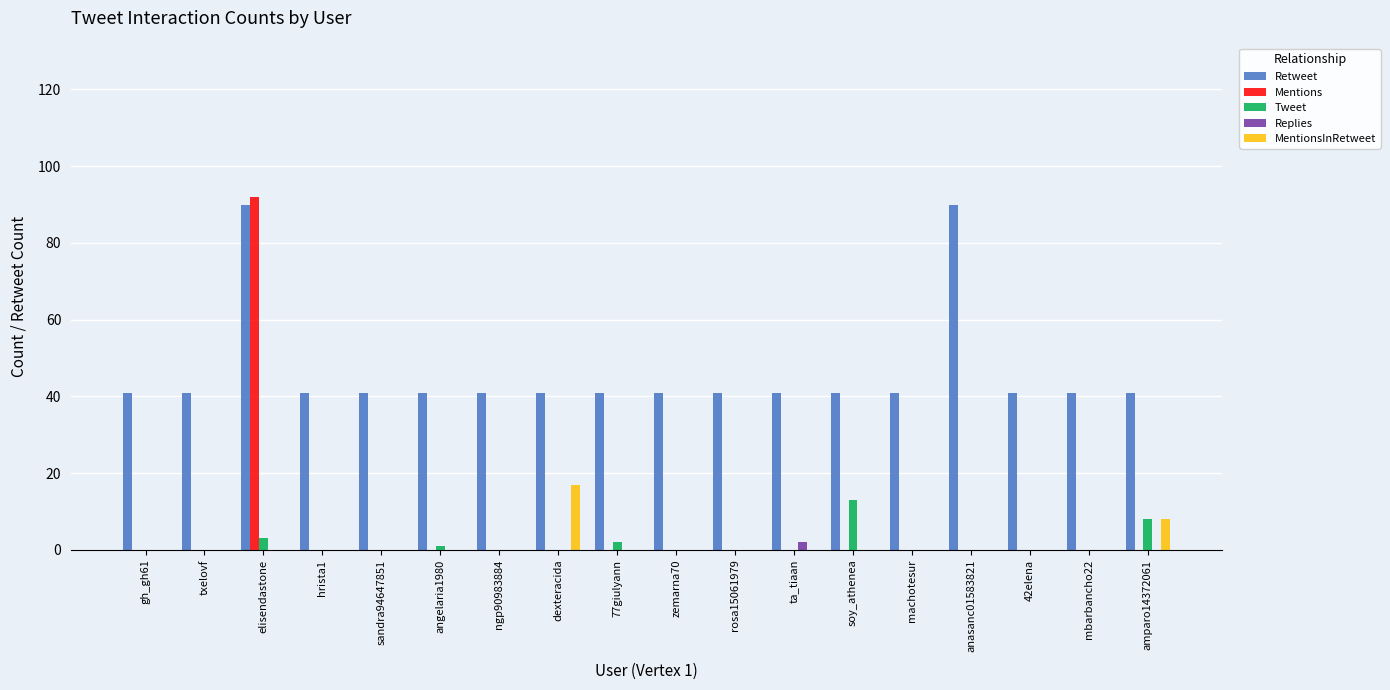

Which category has the highest value across all series?

elisendastone